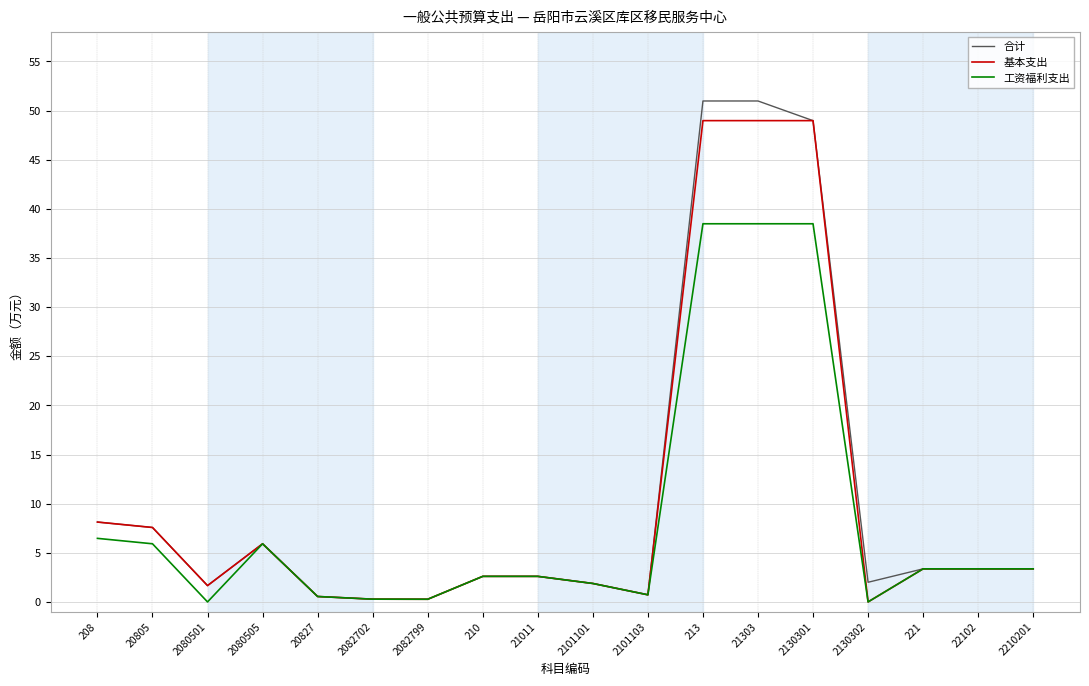

Is the value of 基本支出 at 21303 greater than the value of 合计 at 22102?

Yes